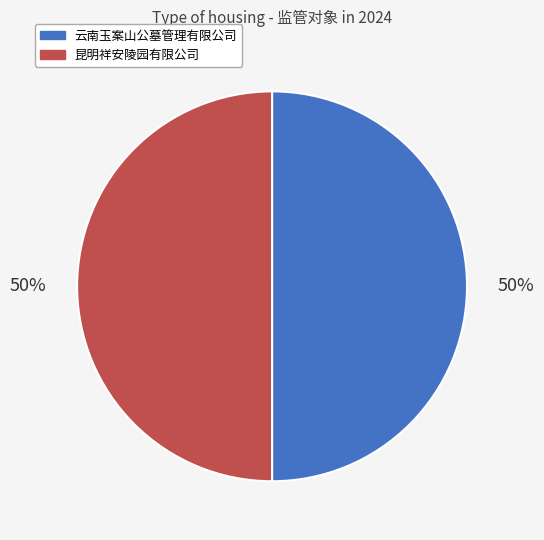

Do 昆明祥安陵园有限公司 and 云南玉案山公墓管理有限公司 together represent more than half of the pie?

Yes